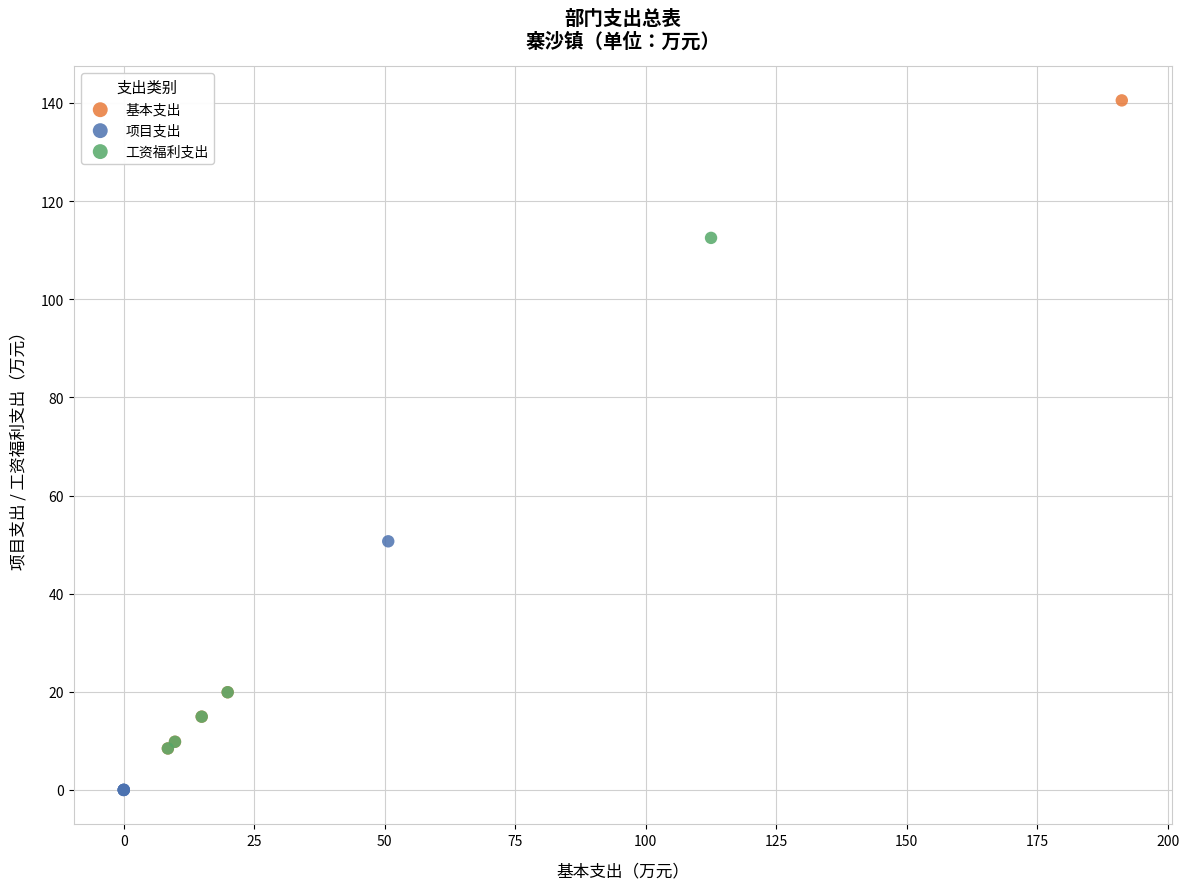

Which series contains the highest Y value?

基本支出